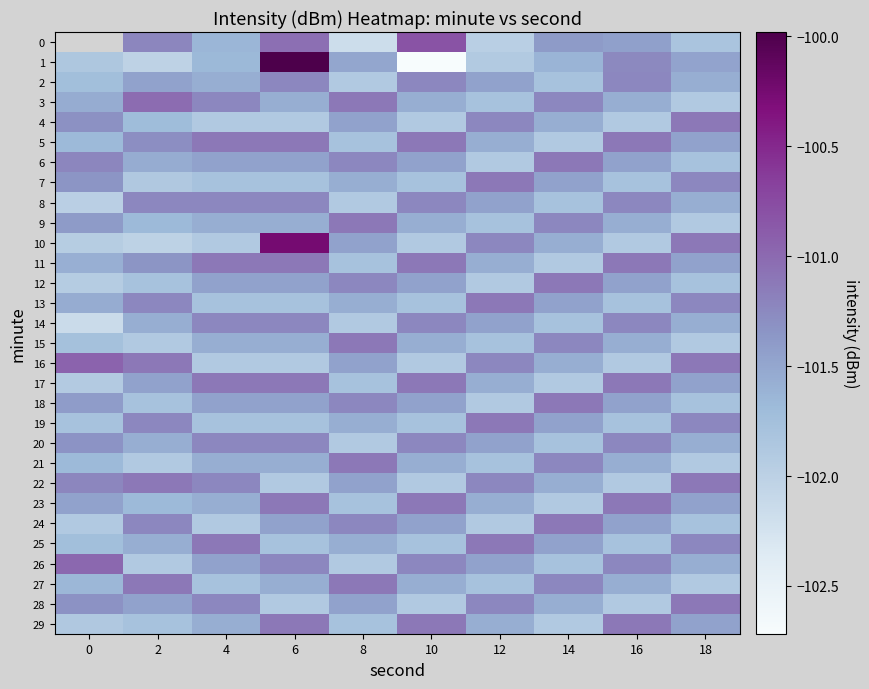

Which series changed the most between 4 and 16?

25